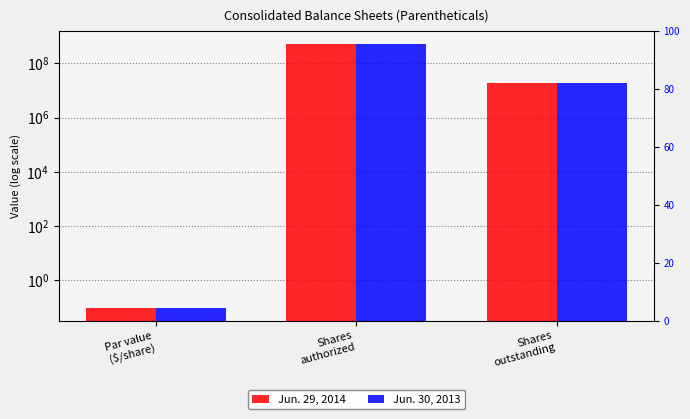

How many groups of bars are there?

3